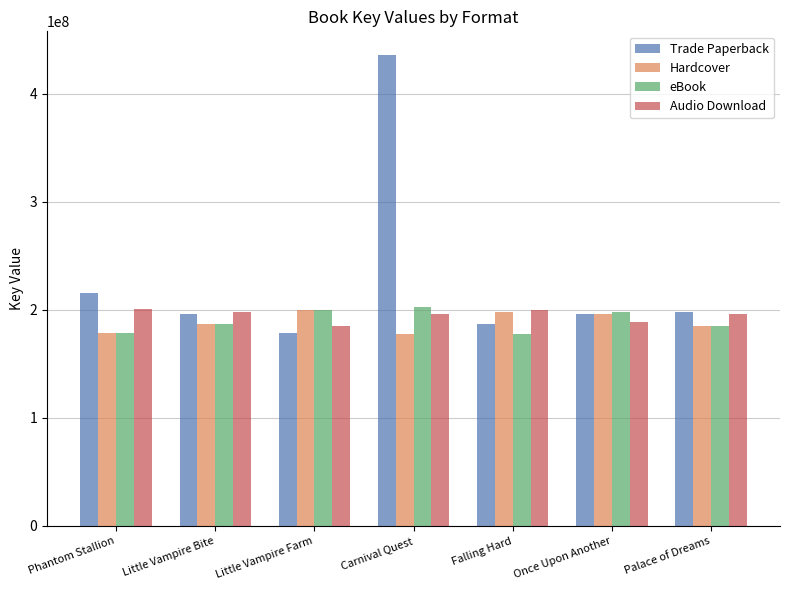

What is the difference between the highest and lowest values at Palace of Dreams?

12922766